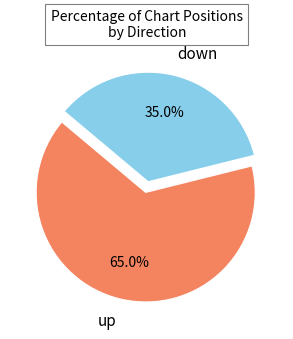

Is there a majority slice in this chart?

Yes